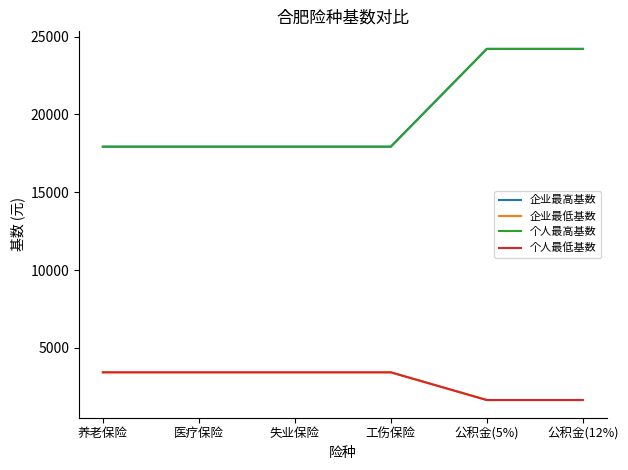

What is the difference between the highest and lowest values at 工伤保险?

14496.3